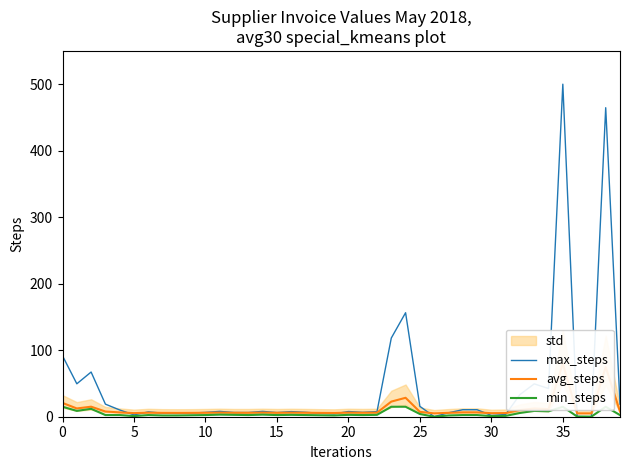

Does the chart have visible grid lines?

No